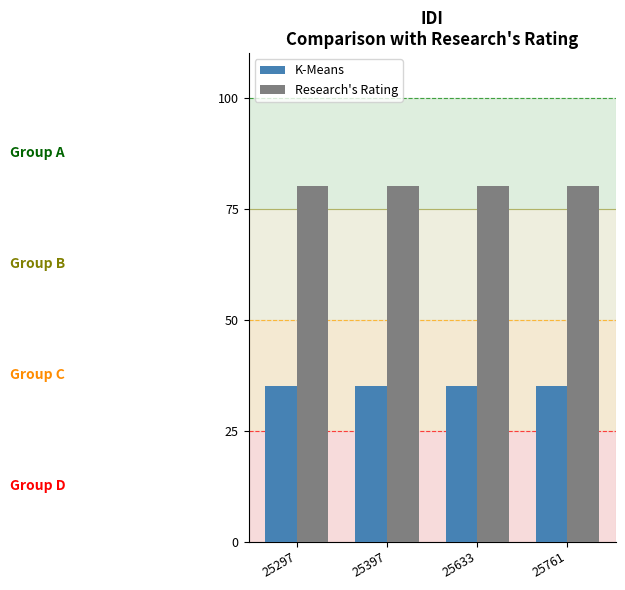

What is the maximum value for Research's Rating?

80.0